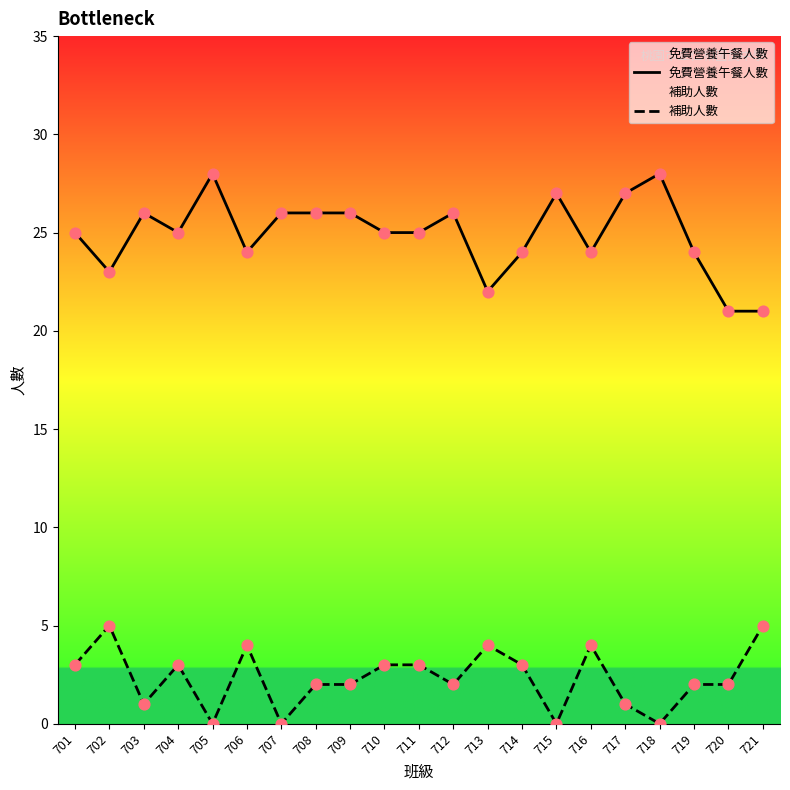

Which series contains the highest Y value?

免費營養午餐人數